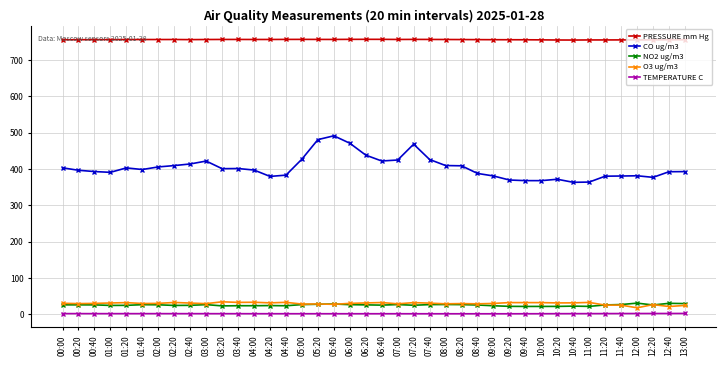

At how many categories does at least one series exceed 667?

40